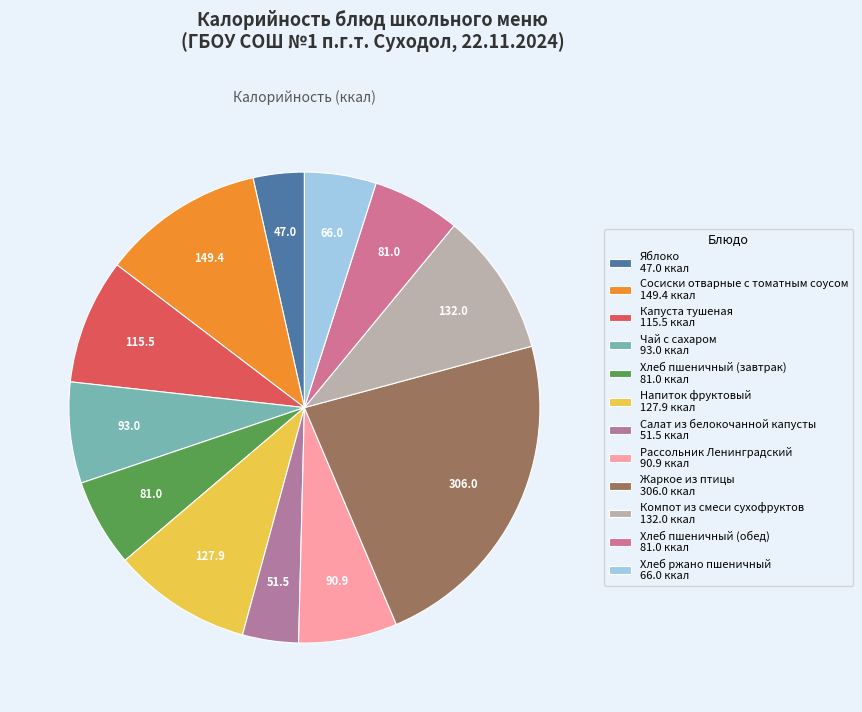

How many segments does this pie chart have?

12